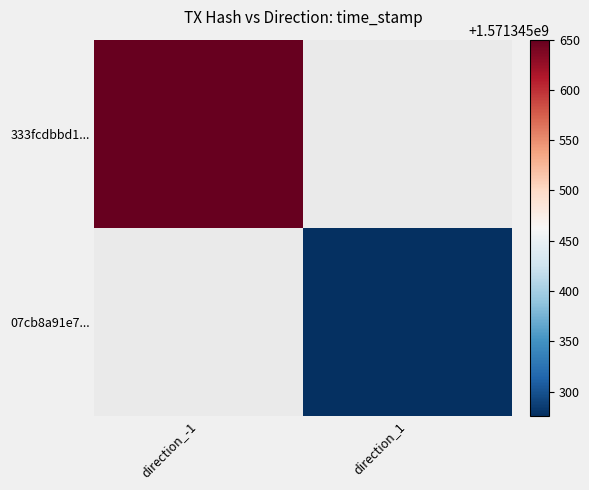

How many values in 07cb8a91e7e5aa6635ea69a54cd7c74ba610ebc are above zero?

1